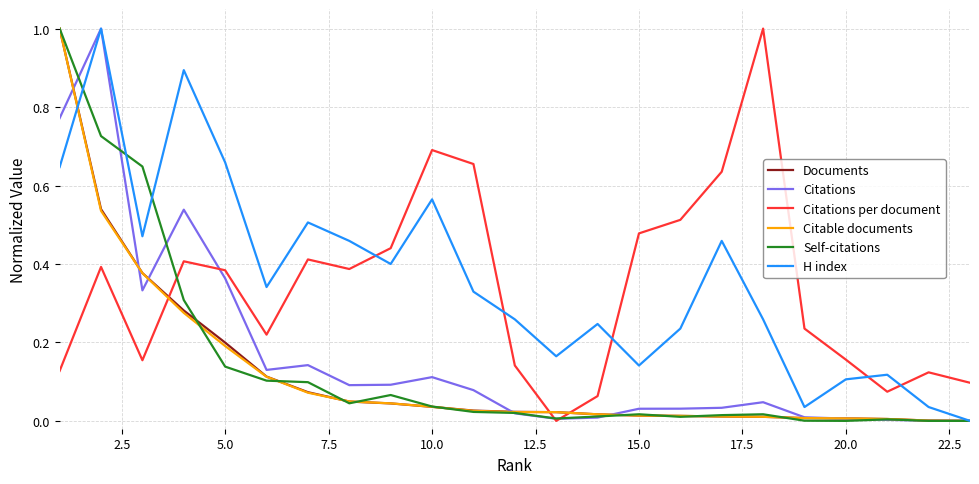

What is the maximum value for Citations?

1.0